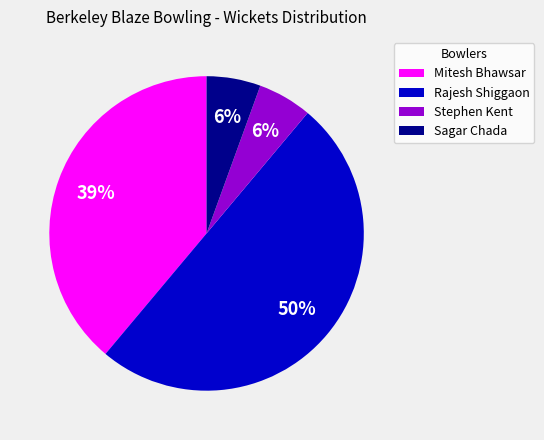

How many slices are in this pie chart?

4